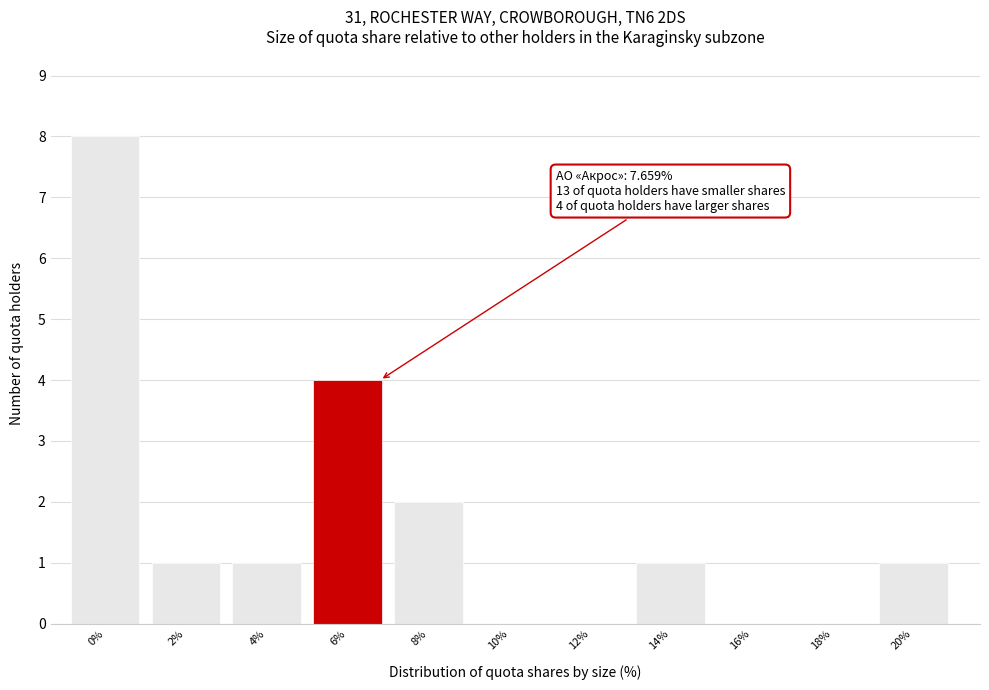

Reading right to left, extract all data points from this chart.

20%=1	18%=0	16%=0	14%=1	12%=0	10%=0	8%=2	6%=4	4%=1	2%=1	0%=8